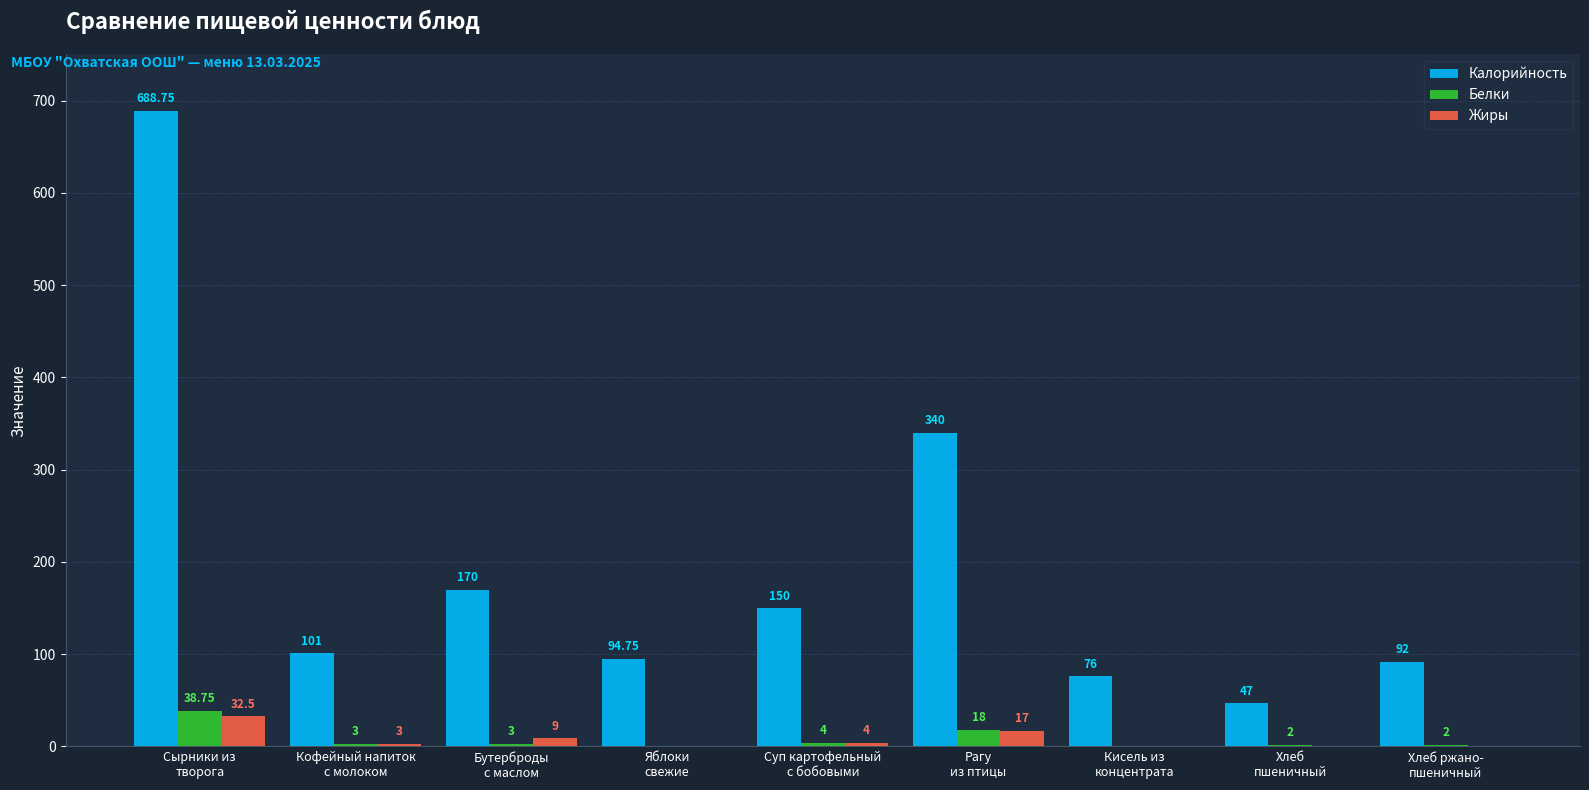

Which series has the largest total across all categories?

Калорийность